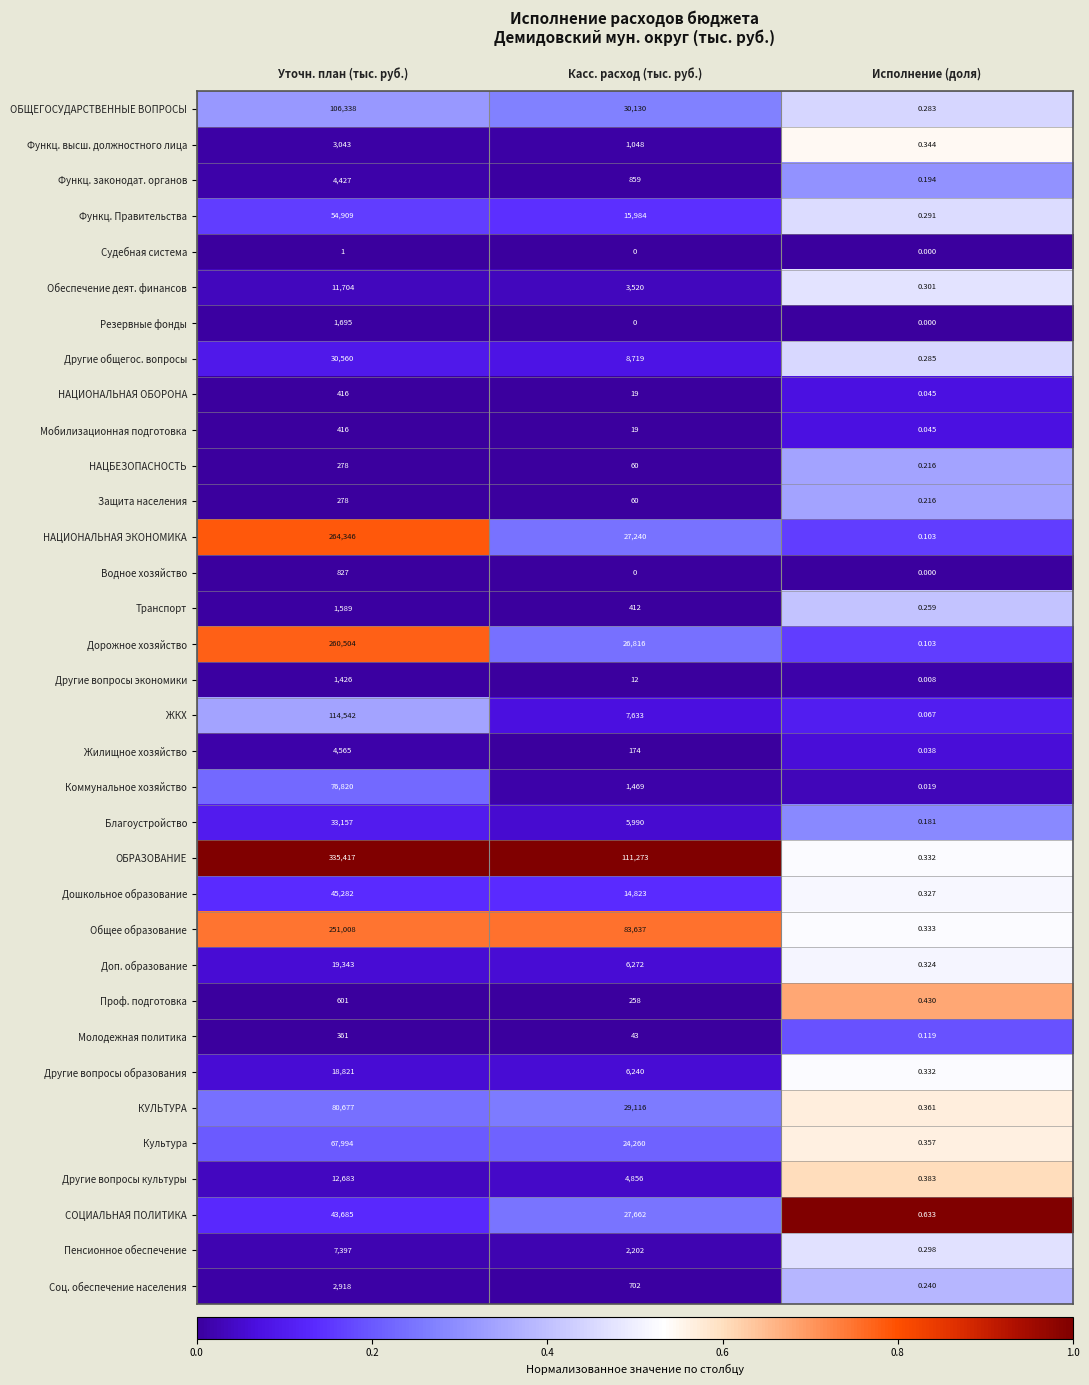

Which series has the largest range (max minus min)?

ОБРАЗОВАНИЕ